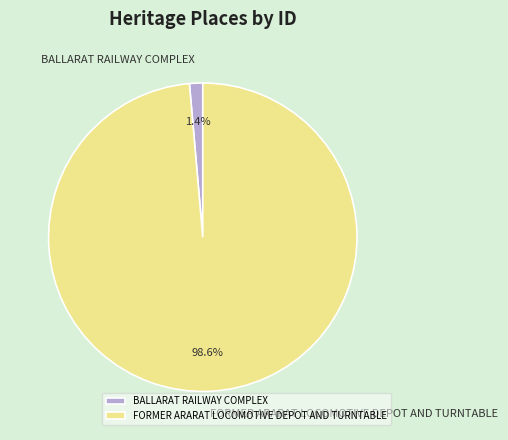

To the nearest percent, what percentage of the pie is FORMER ARARAT LOCOMOTIVE DEPOT AND TURNTABLE?

99%